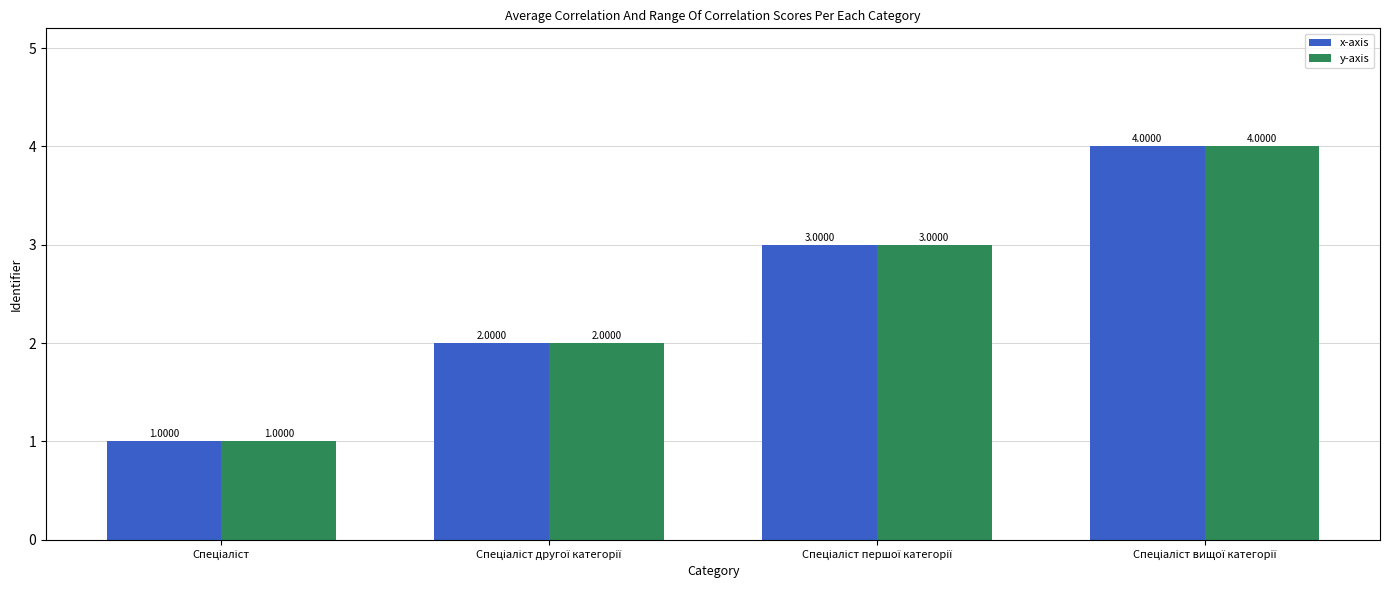

How many bars are there in total?

8